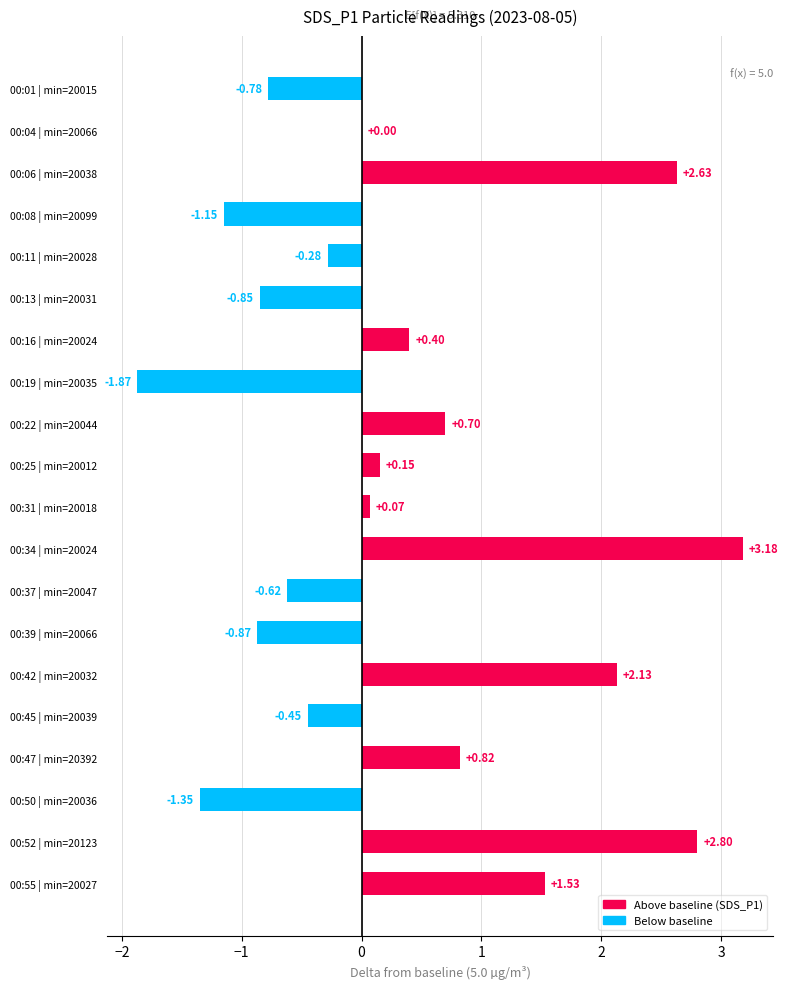

What is the sum of all values?

6.2